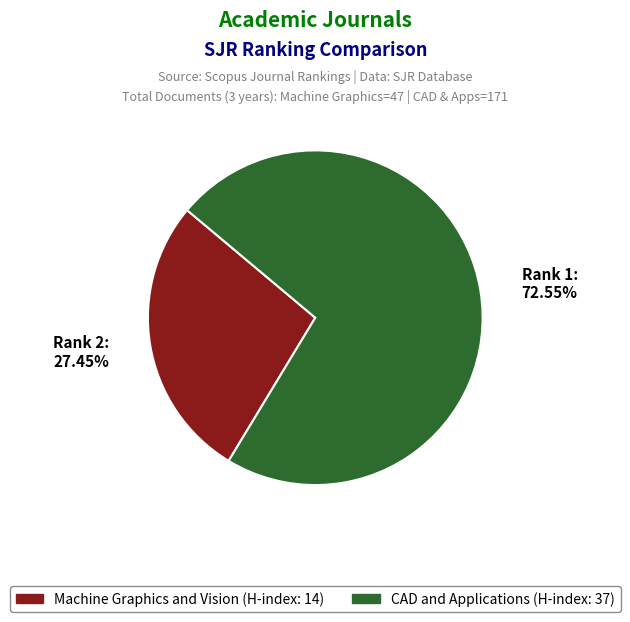

Does any single category account for the majority?

Yes